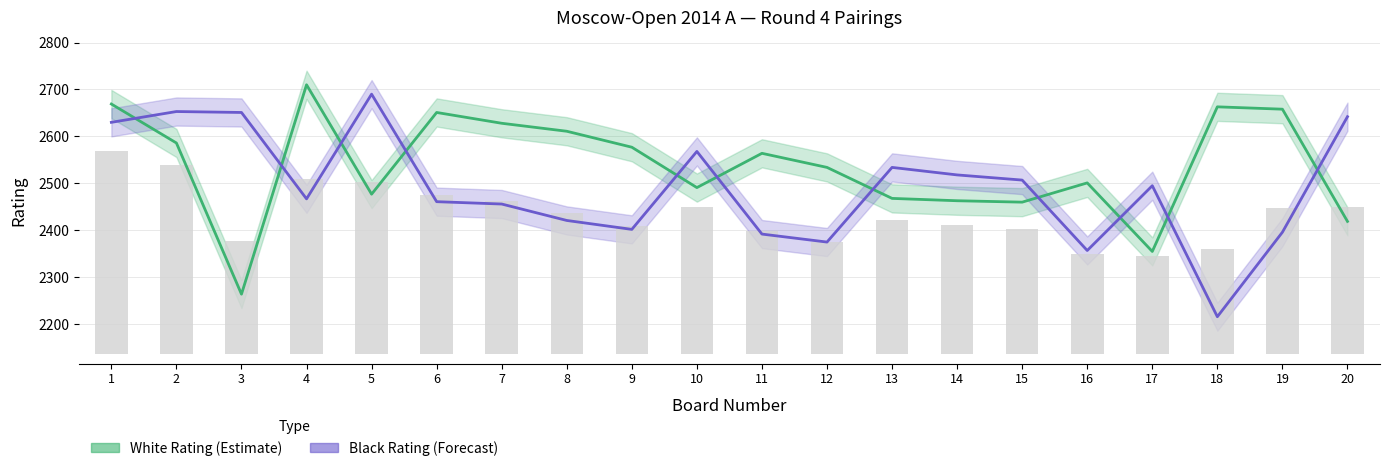

Read the White Rating (Estimate) value at 18, to the nearest 50.

2650